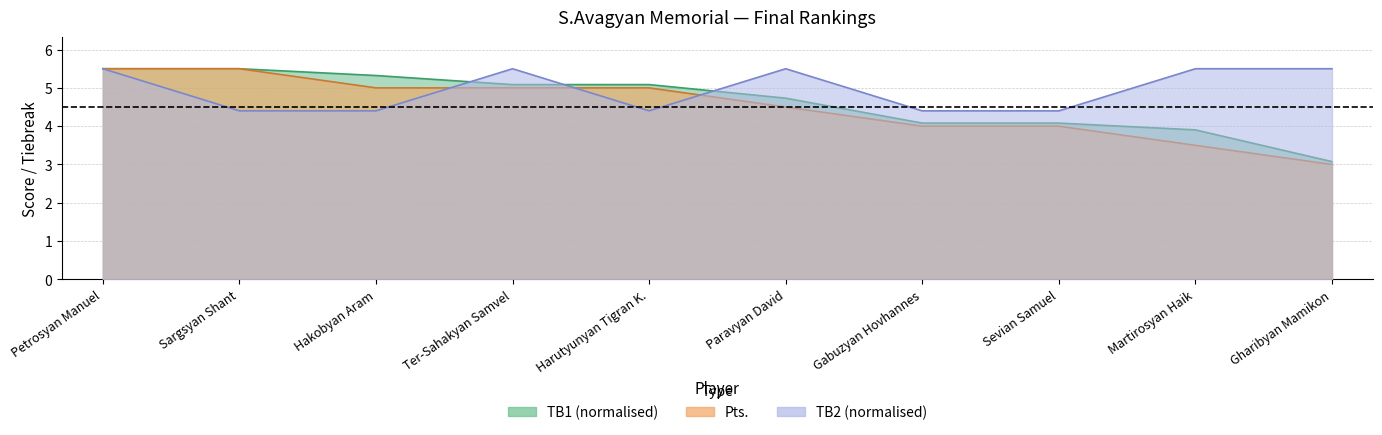

How many data points in TB1 are above 5?

5